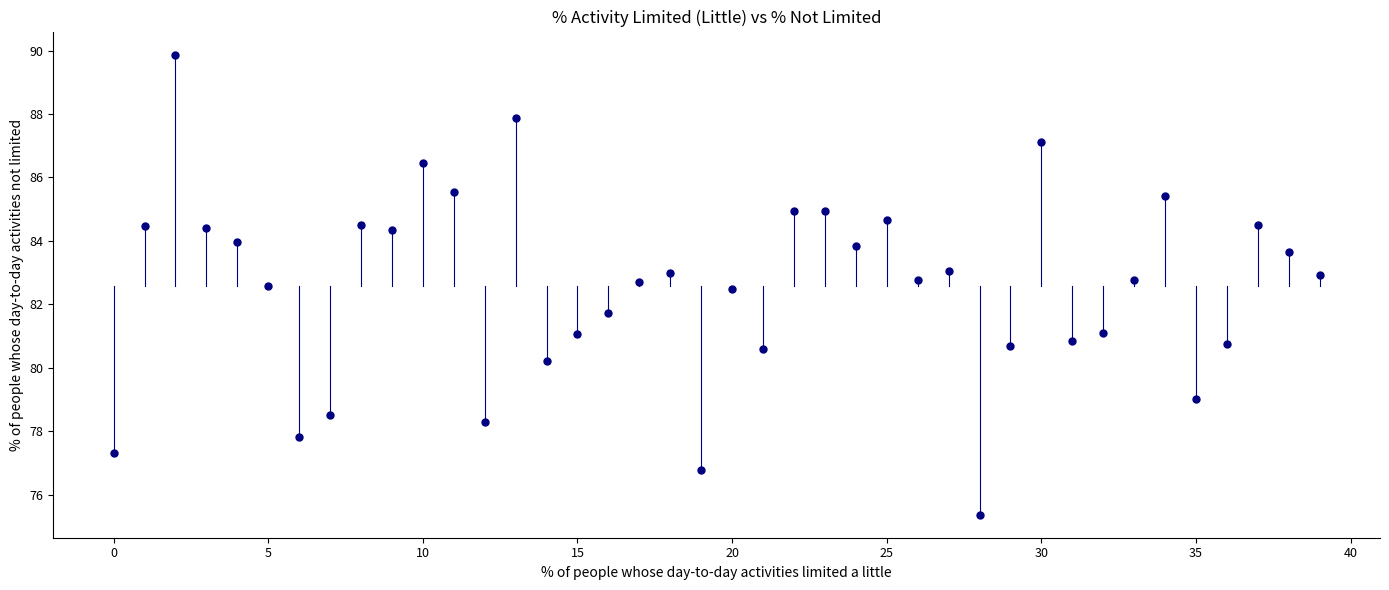

What is the range of Y values (max minus min)?

14.5